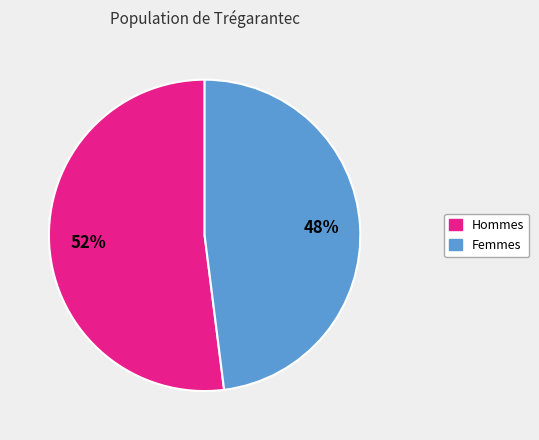

To the nearest percent, what is the difference between the largest and smallest slice percentages?

4%